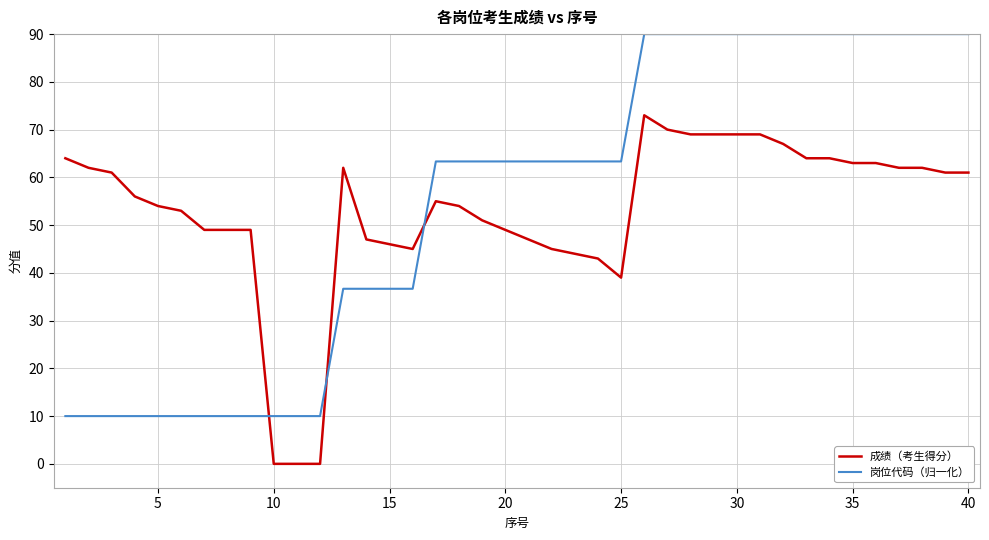

List the series in order of their overall mean, highest first.

岗位代码（归一化）, 成绩（考生得分）